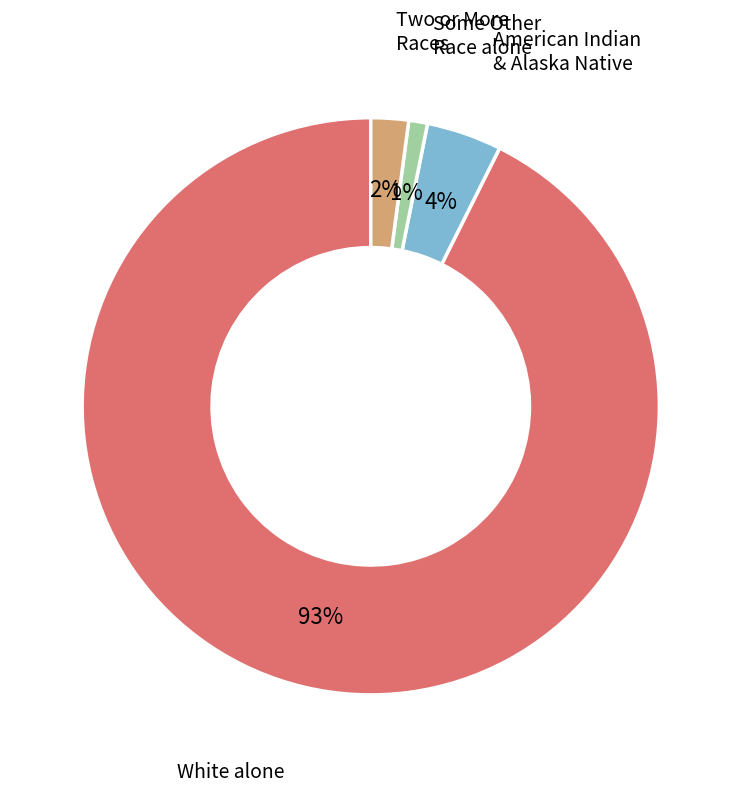

To the nearest percent, what is the average slice percentage?

25%